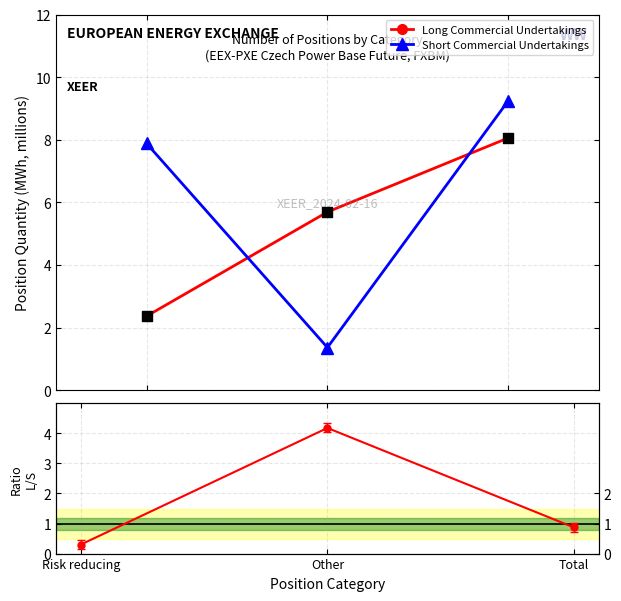

At how many categories does at least one series exceed 7?

2